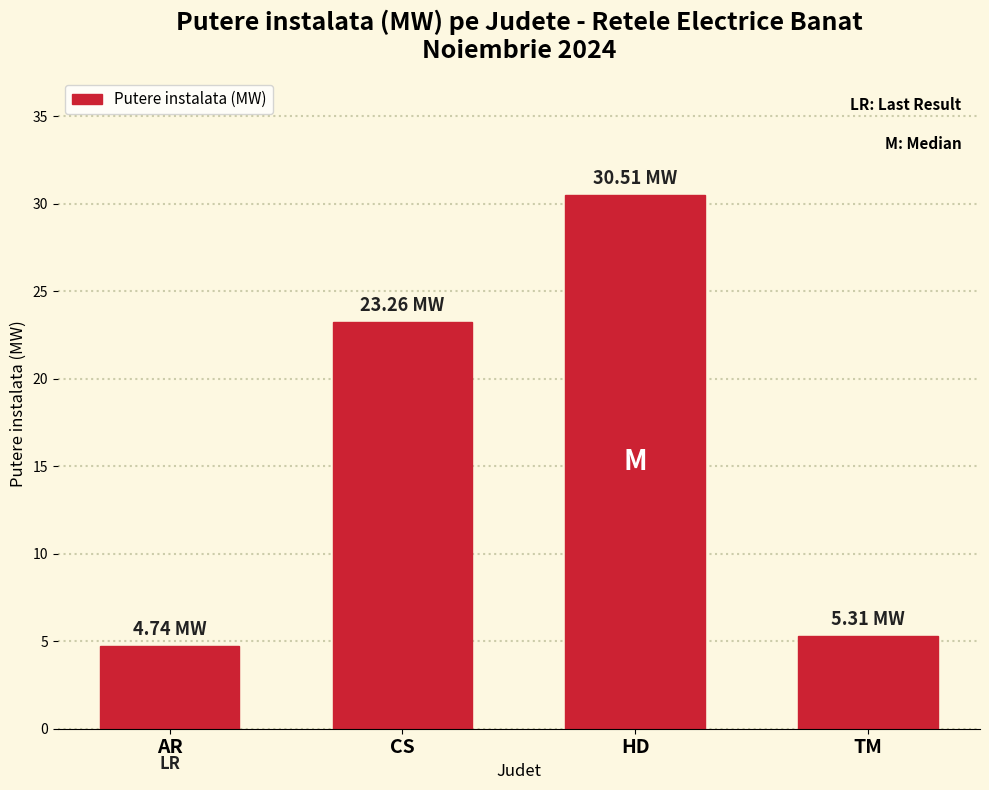

Reading right to left, list all the values displayed in this chart.

5.3	30.5	23.3	4.7